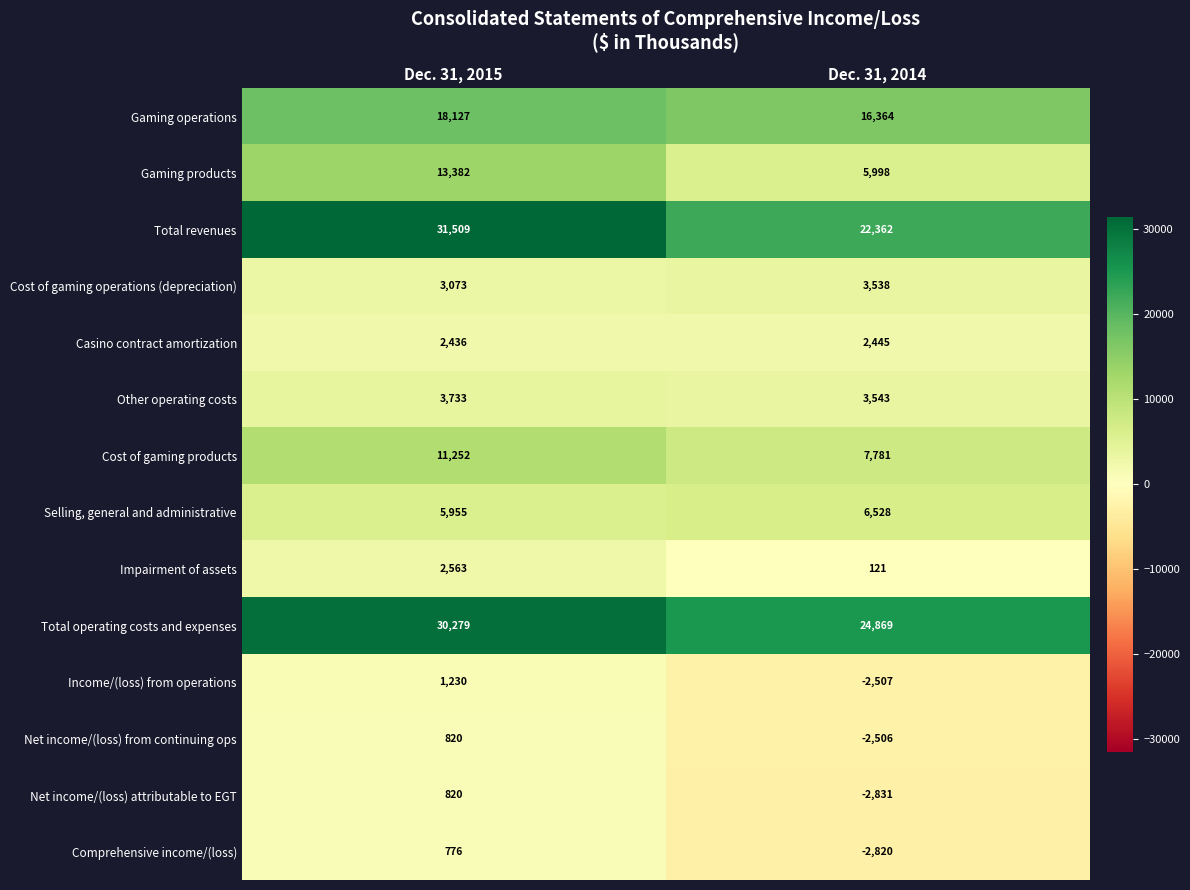

What value does the Net income/(loss) attributable to EGT series have at Dec. 31, 2014, to the nearest 10?

-2830